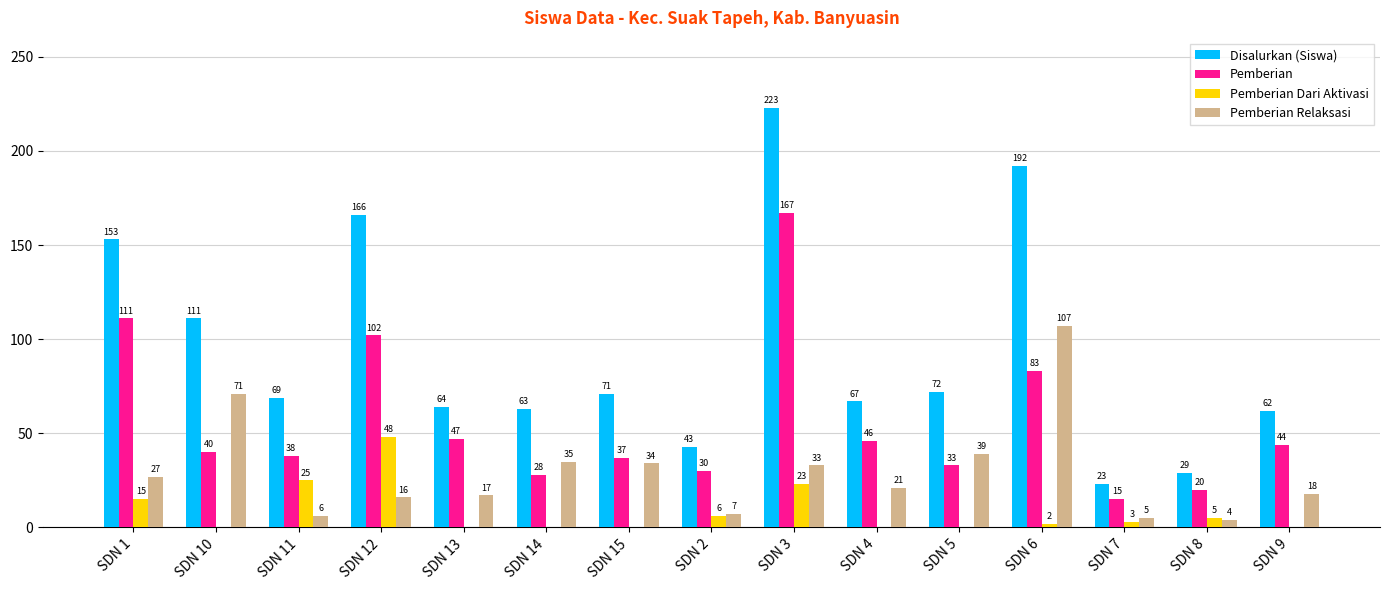

What is the highest value of the Pemberian Relaksasi series?

107